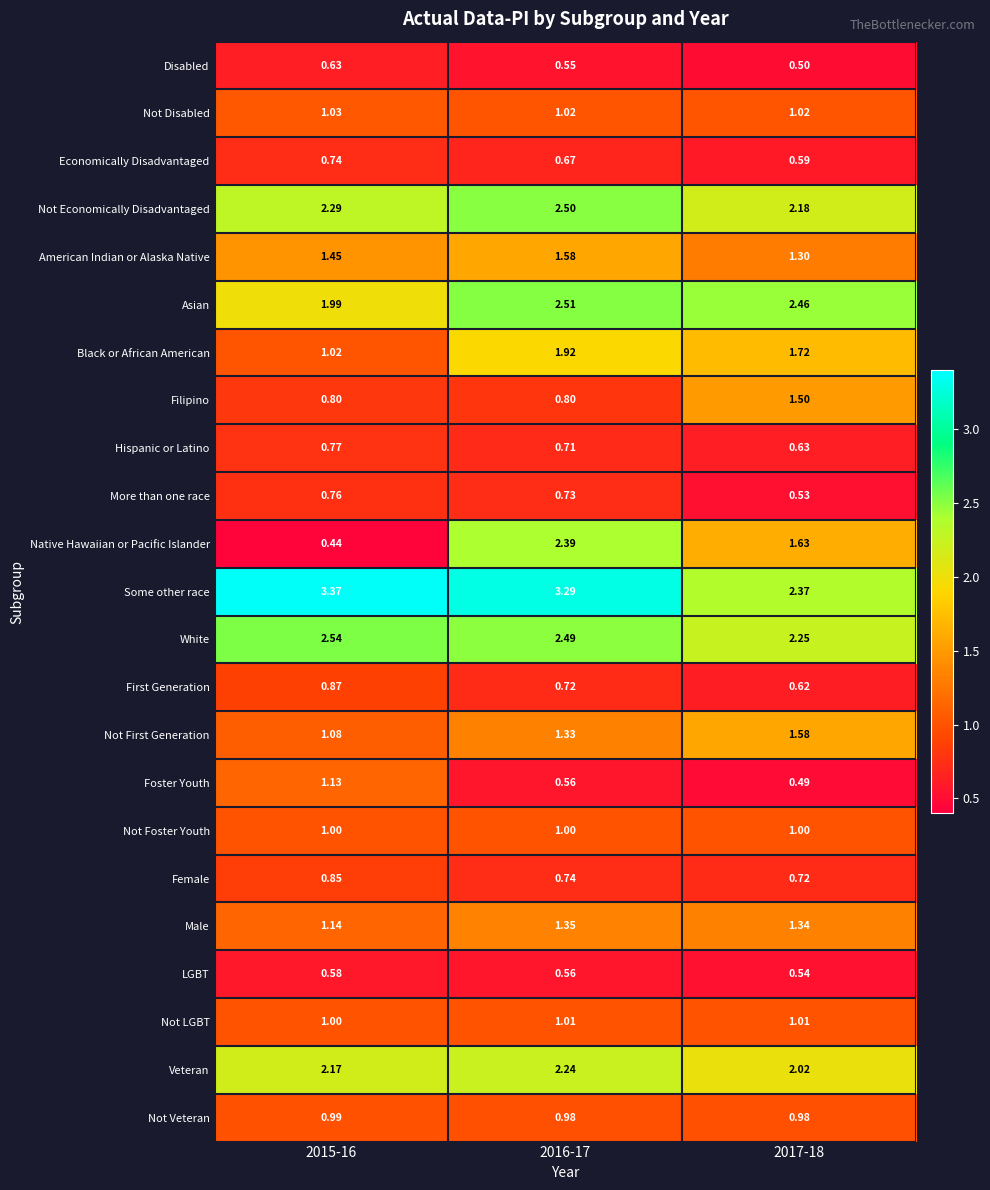

Which series has the largest total across all categories?

Some other race